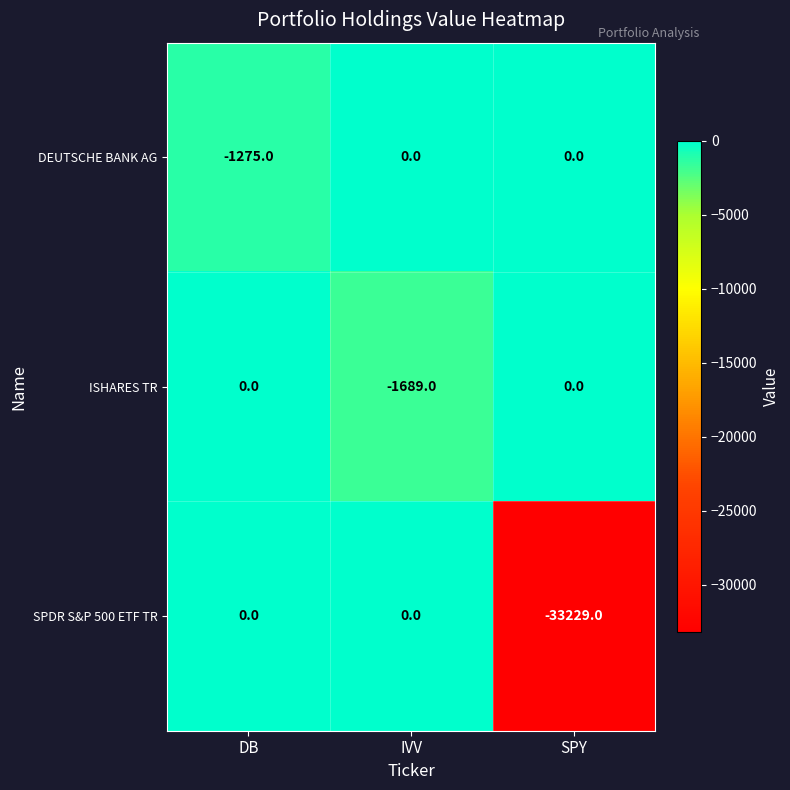

At which category does the chart reach its minimum across all series?

SPY